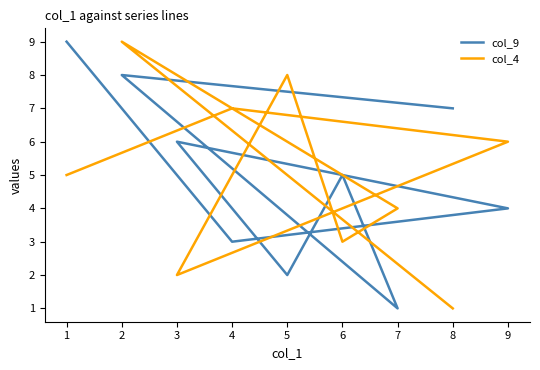

How many values in the col_4 series exceed 5?

4